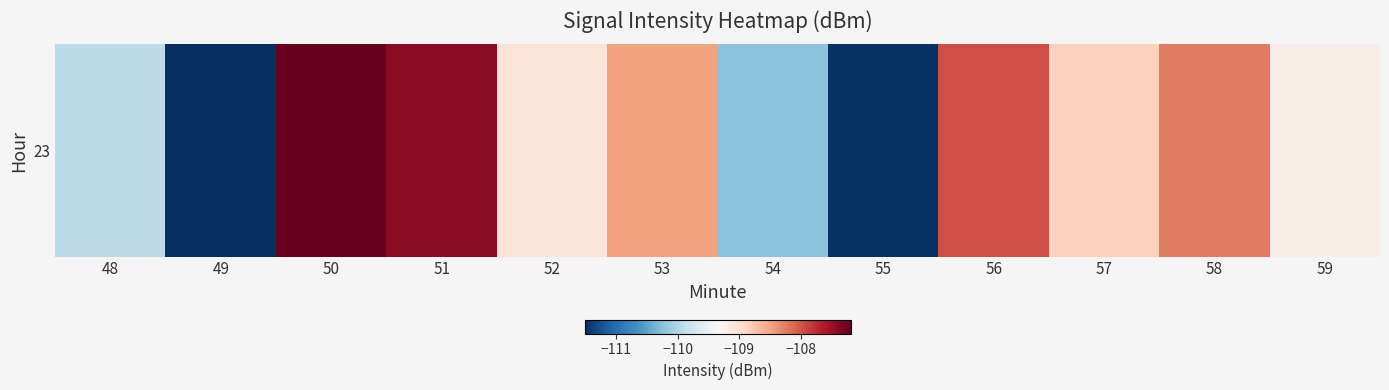

Count the number of categories in the chart.

12